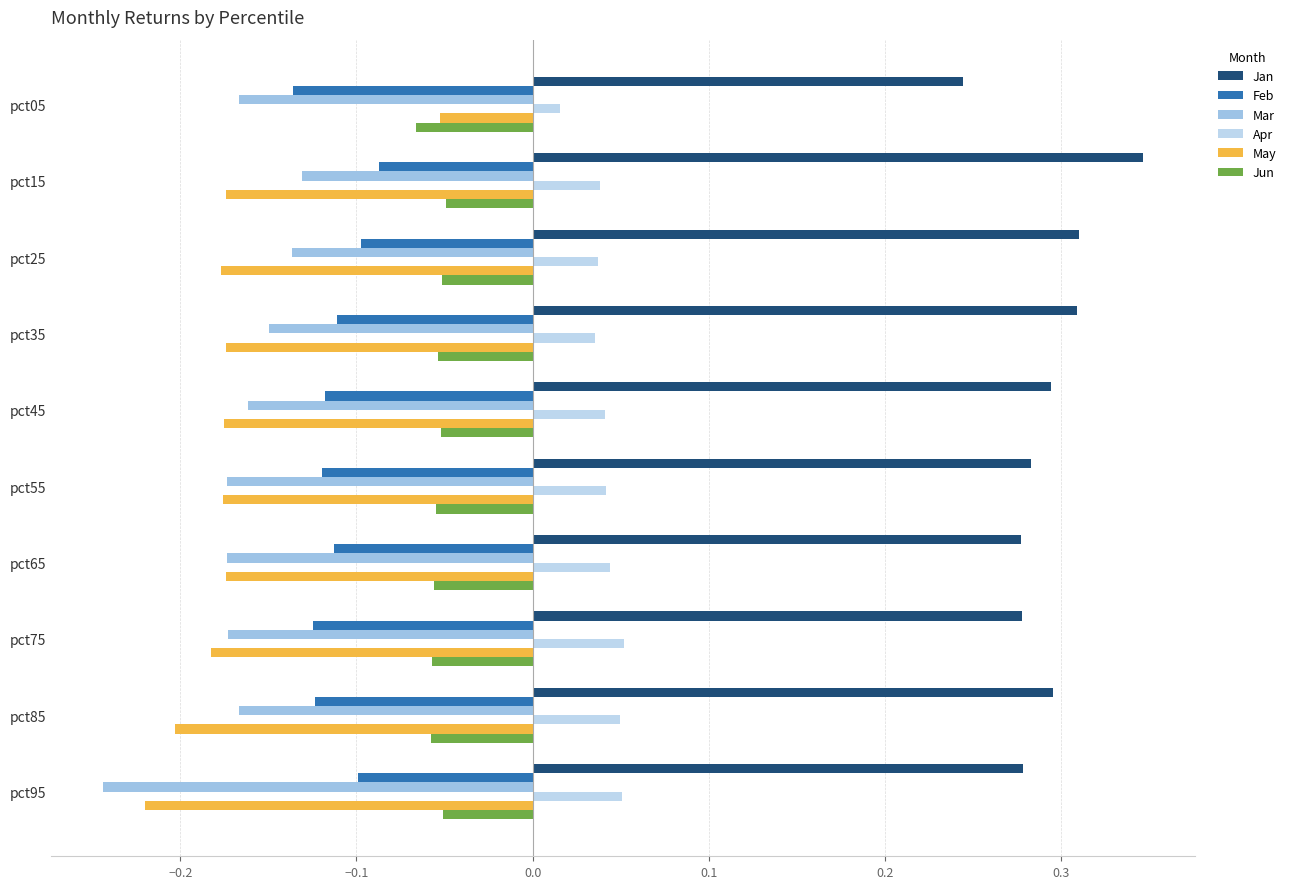

What is the lowest value of the May series?

-0.2